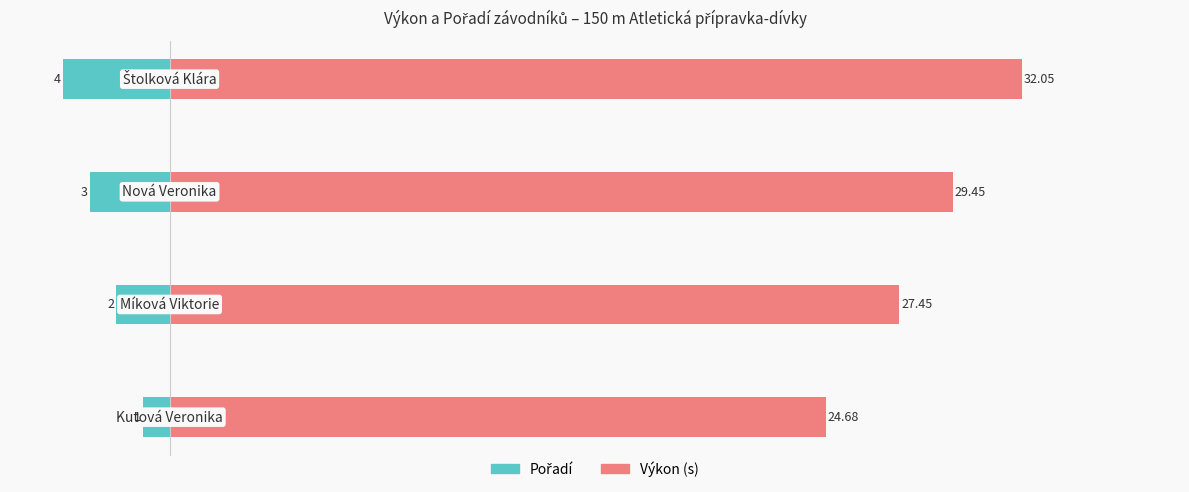

What is the sum of all Pořadí values?

-10.0